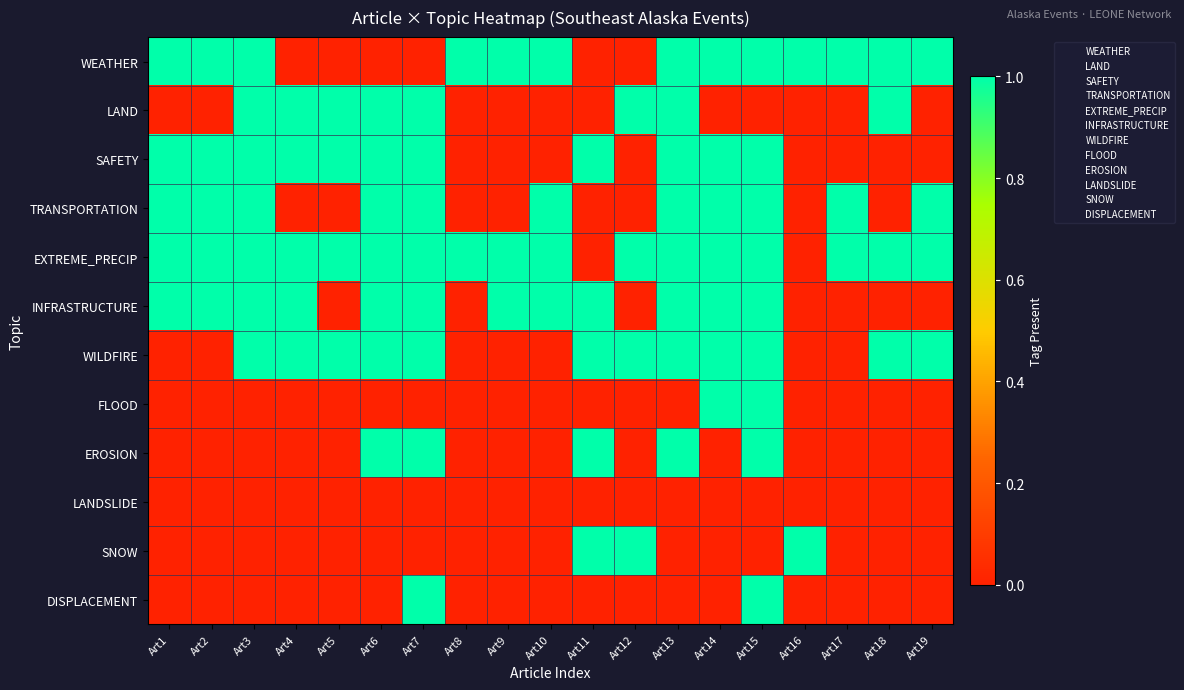

Reading left to right, extract all data points from this chart.

WEATHER: Art1=1	Art2=1	Art3=1	Art4=0	Art5=0	Art6=0	Art7=0	Art8=1	Art9=1	Art10=1	Art11=0	Art12=0	Art13=1	Art14=1	Art15=1	Art16=1	Art17=1	Art18=1	Art19=1
LAND: Art1=0	Art2=0	Art3=1	Art4=1	Art5=1	Art6=1	Art7=1	Art8=0	Art9=0	Art10=0	Art11=0	Art12=1	Art13=1	Art14=0	Art15=0	Art16=0	Art17=0	Art18=1	Art19=0
SAFETY: Art1=1	Art2=1	Art3=1	Art4=1	Art5=1	Art6=1	Art7=1	Art8=0	Art9=0	Art10=0	Art11=1	Art12=0	Art13=1	Art14=1	Art15=1	Art16=0	Art17=0	Art18=0	Art19=0
TRANSPORTATION: Art1=1	Art2=1	Art3=1	Art4=0	Art5=0	Art6=1	Art7=1	Art8=0	Art9=0	Art10=1	Art11=0	Art12=0	Art13=1	Art14=1	Art15=1	Art16=0	Art17=1	Art18=0	Art19=1
EXTREME_PRECIP: Art1=1	Art2=1	Art3=1	Art4=1	Art5=1	Art6=1	Art7=1	Art8=1	Art9=1	Art10=1	Art11=0	Art12=1	Art13=1	Art14=1	Art15=1	Art16=0	Art17=1	Art18=1	Art19=1
INFRASTRUCTURE: Art1=1	Art2=1	Art3=1	Art4=1	Art5=0	Art6=1	Art7=1	Art8=0	Art9=1	Art10=1	Art11=1	Art12=0	Art13=1	Art14=1	Art15=1	Art16=0	Art17=0	Art18=0	Art19=0
WILDFIRE: Art1=0	Art2=0	Art3=1	Art4=1	Art5=1	Art6=1	Art7=1	Art8=0	Art9=0	Art10=0	Art11=1	Art12=1	Art13=1	Art14=1	Art15=1	Art16=0	Art17=0	Art18=1	Art19=1
FLOOD: Art1=0	Art2=0	Art3=0	Art4=0	Art5=0	Art6=0	Art7=0	Art8=0	Art9=0	Art10=0	Art11=0	Art12=0	Art13=0	Art14=1	Art15=1	Art16=0	Art17=0	Art18=0	Art19=0
EROSION: Art1=0	Art2=0	Art3=0	Art4=0	Art5=0	Art6=1	Art7=1	Art8=0	Art9=0	Art10=0	Art11=1	Art12=0	Art13=1	Art14=0	Art15=1	Art16=0	Art17=0	Art18=0	Art19=0
LANDSLIDE: Art1=0	Art2=0	Art3=0	Art4=0	Art5=0	Art6=0	Art7=0	Art8=0	Art9=0	Art10=0	Art11=0	Art12=0	Art13=0	Art14=0	Art15=0	Art16=0	Art17=0	Art18=0	Art19=0
SNOW: Art1=0	Art2=0	Art3=0	Art4=0	Art5=0	Art6=0	Art7=0	Art8=0	Art9=0	Art10=0	Art11=1	Art12=1	Art13=0	Art14=0	Art15=0	Art16=1	Art17=0	Art18=0	Art19=0
DISPLACEMENT: Art1=0	Art2=0	Art3=0	Art4=0	Art5=0	Art6=0	Art7=1	Art8=0	Art9=0	Art10=0	Art11=0	Art12=0	Art13=0	Art14=0	Art15=1	Art16=0	Art17=0	Art18=0	Art19=0